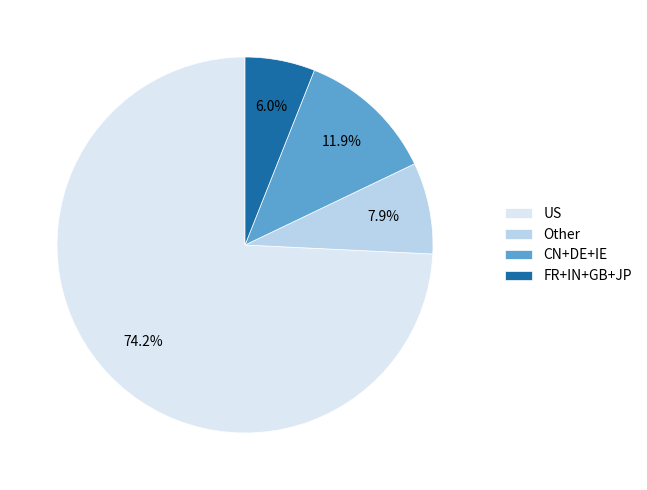

To the nearest percent, what is the difference between the largest and smallest slice percentages?

68%